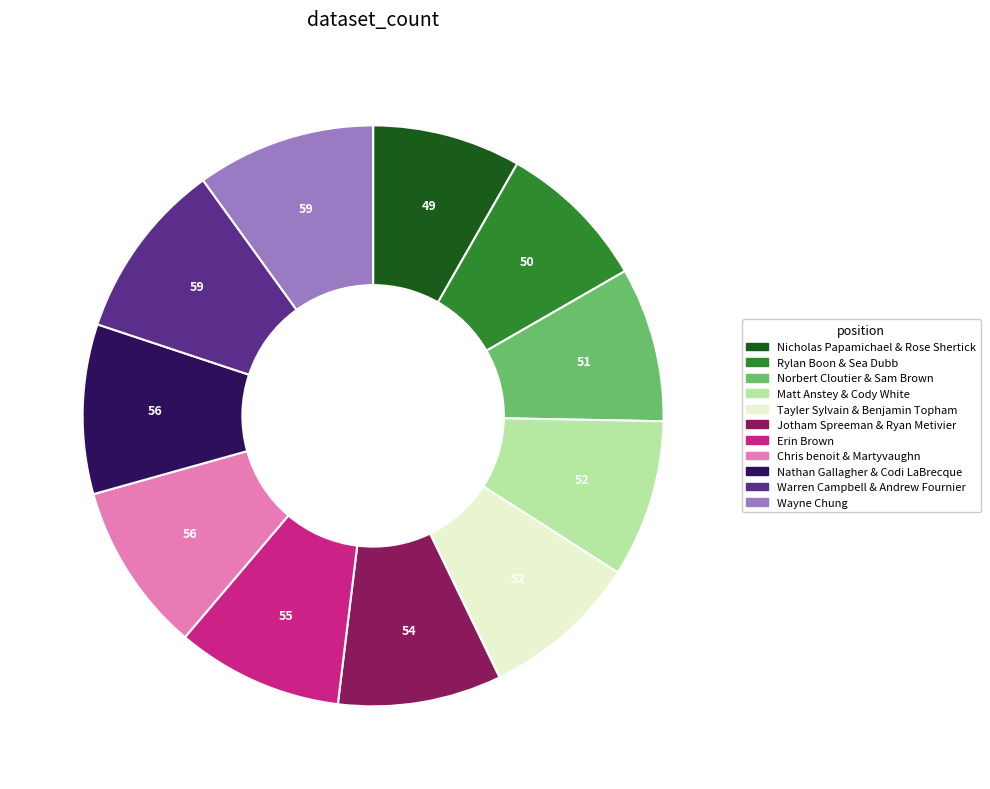

The Chris benoit & Martyvaughn slice represents 1% of the pie. True or false?

False